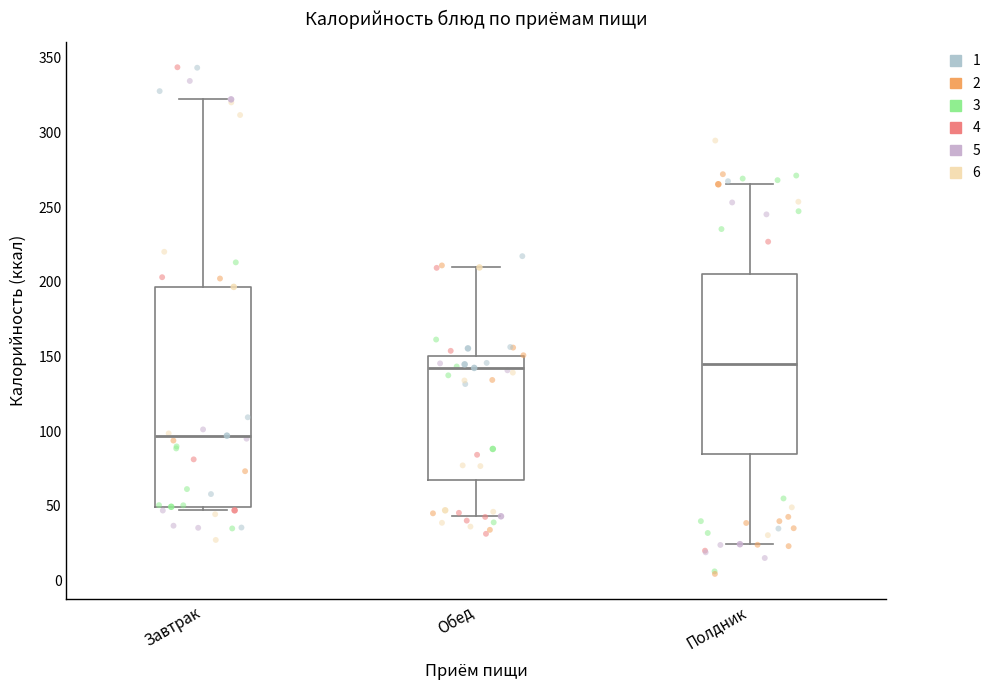

Which box is the tallest, from its lower edge to its upper edge?

Завтрак